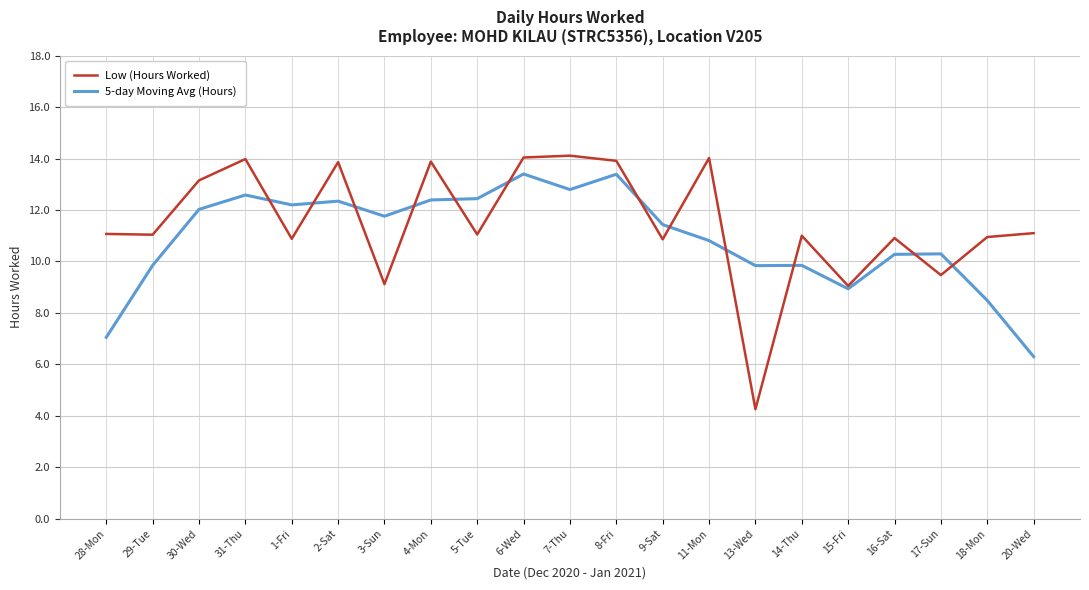

Is it true that 5-day Moving Avg (Hours) equals 7.1 at 28-Mon?

True